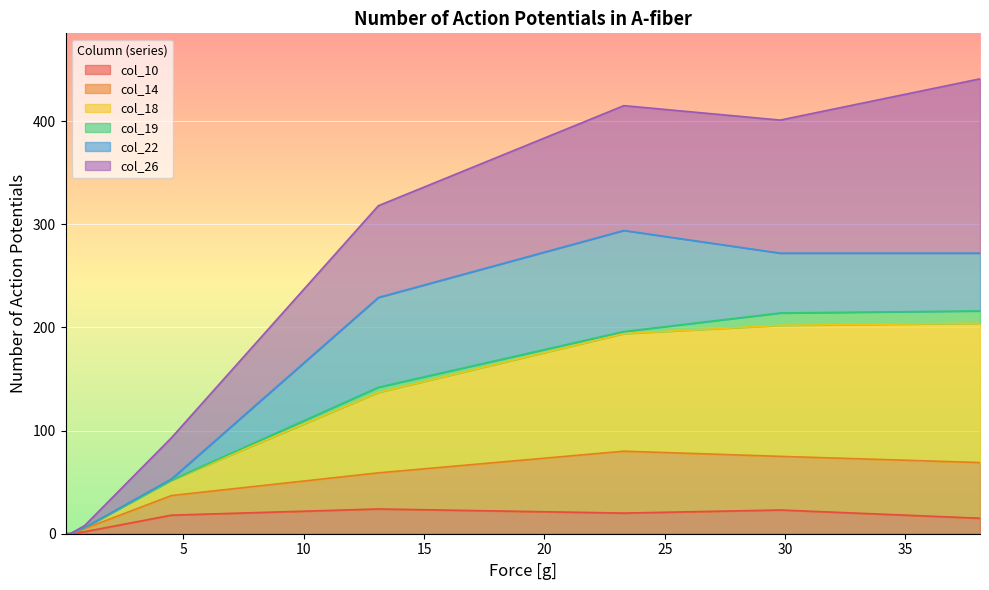

What is the difference between the col_26 values at 29.8 and 38.1?

40